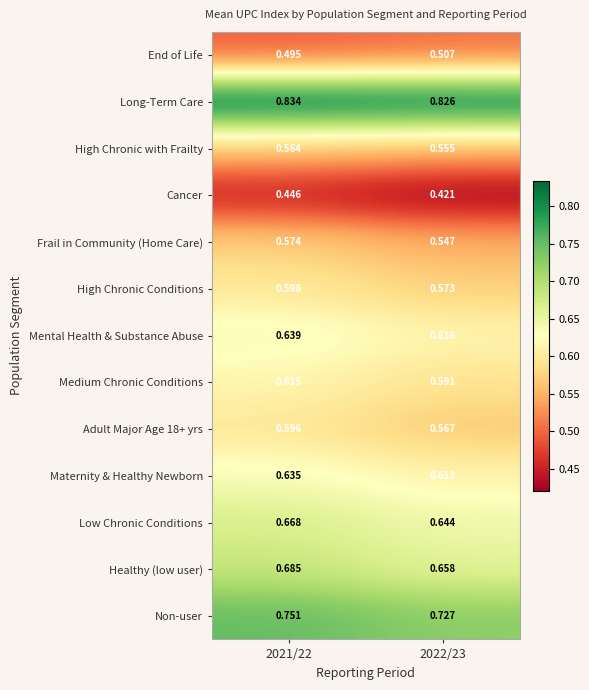

Which series has the largest total across all categories?

Long-Term Care